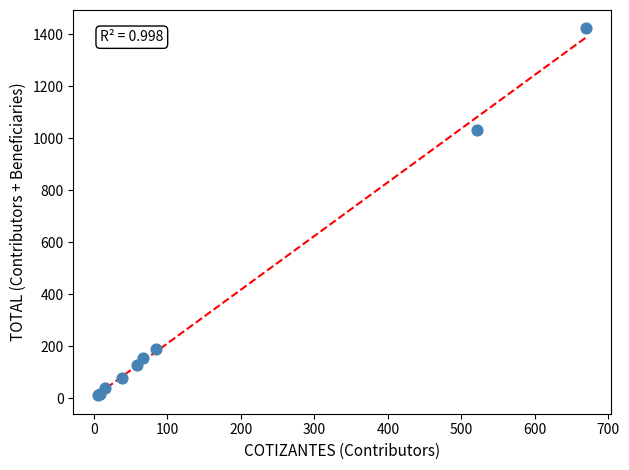

What Y value in the scatter plot is closest to 717?

1034